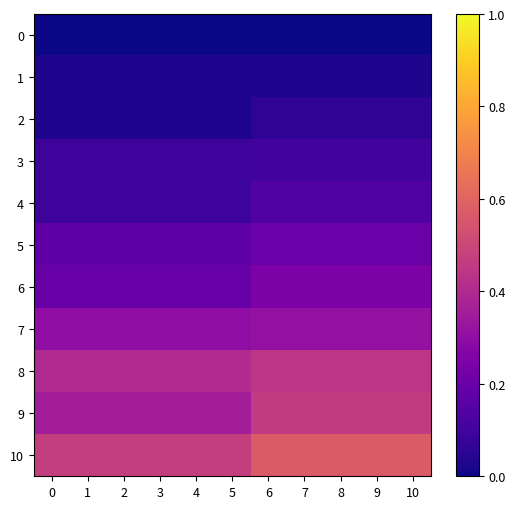

Which category has the highest value across all series?

6